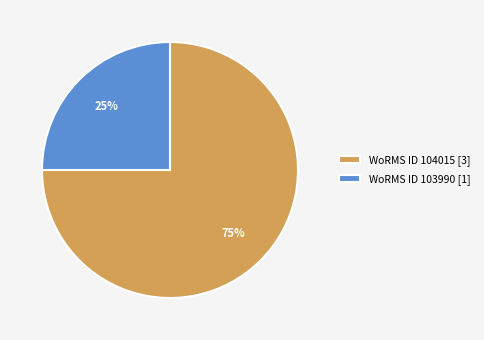

Approximately how many times larger is the value at WoRMS ID 104015 [3] compared to WoRMS ID 103990 [1]?

3.0